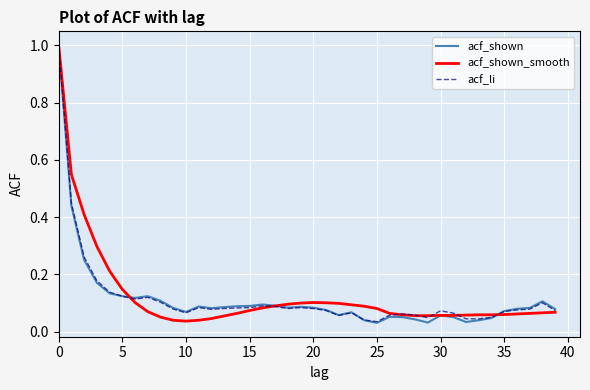

What is the maximum value for acf_li?

1.0